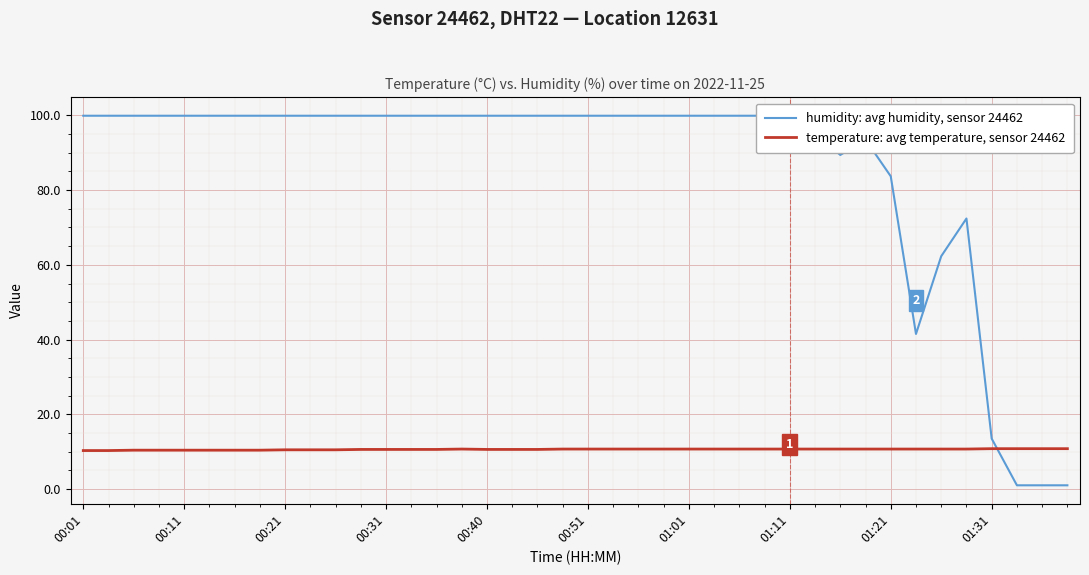

What is the value of the temperature: avg temperature, sensor 24462 point at the 10th from the left?

10.5